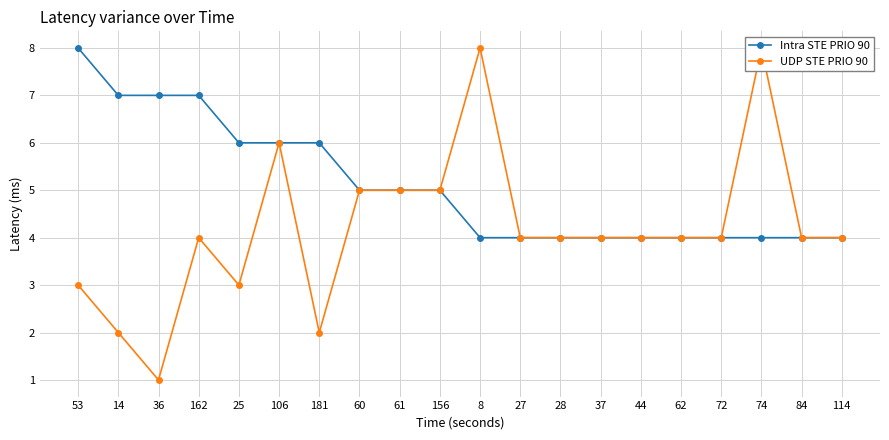

Read the UDP STE PRIO 90 value at 8.

8